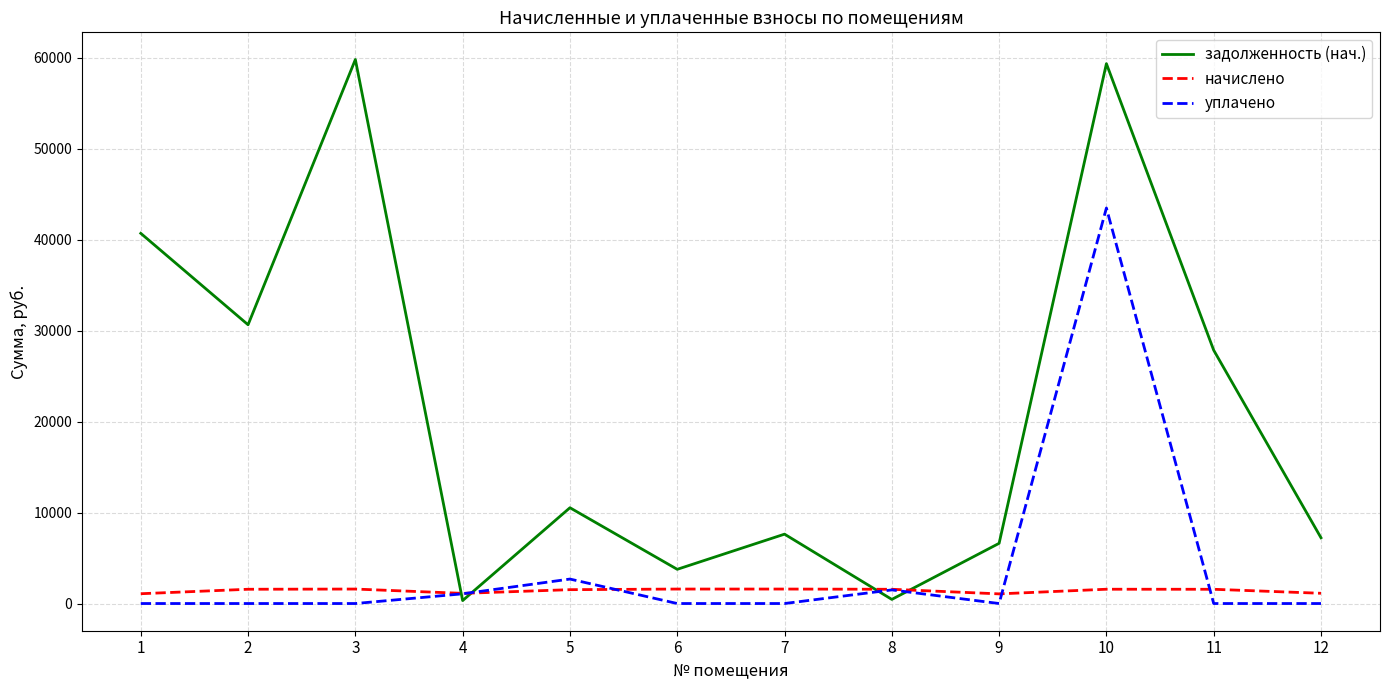

What is the greatest value displayed?

59788.7